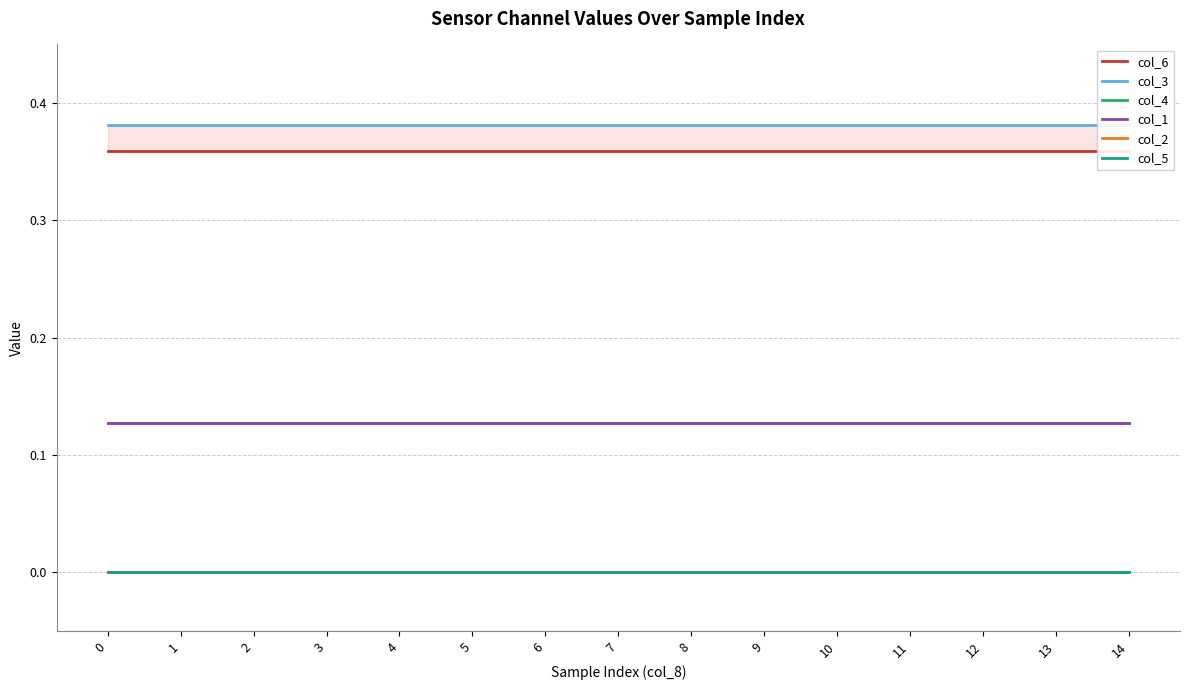

Does the chart have visible grid lines?

Yes